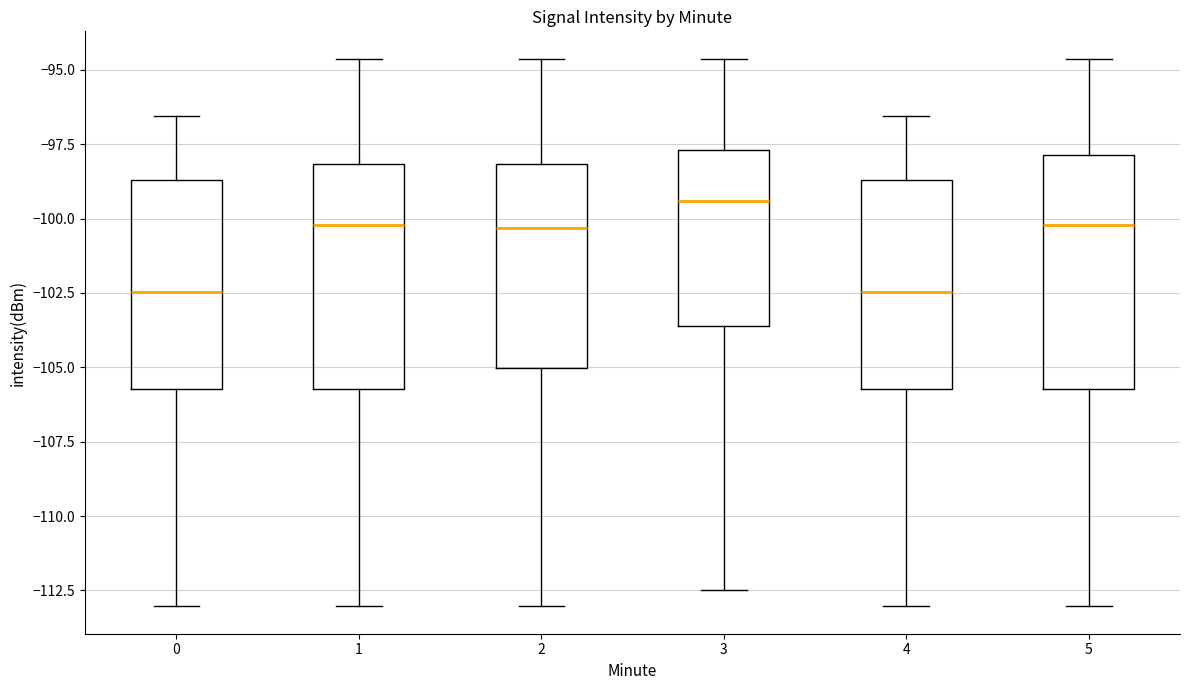

Reading left to right, transcribe this box plot: for each box, give where its median line is, the range the box spans, and where its two whiskers end, as read against the y-axis. The values are not printed on the chart, so give them approximately, as read against the axis.

0: median -102.5, box -105.5 to -98.5, whiskers -113.0 to -96.5
1: median -100.0, box -105.5 to -98.0, whiskers -113.0 to -94.5
2: median -100.5, box -105.0 to -98.0, whiskers -113.0 to -94.5
3: median -99.5, box -103.5 to -97.5, whiskers -112.5 to -94.5
4: median -102.5, box -105.5 to -98.5, whiskers -113.0 to -96.5
5: median -100.0, box -105.5 to -98.0, whiskers -113.0 to -94.5